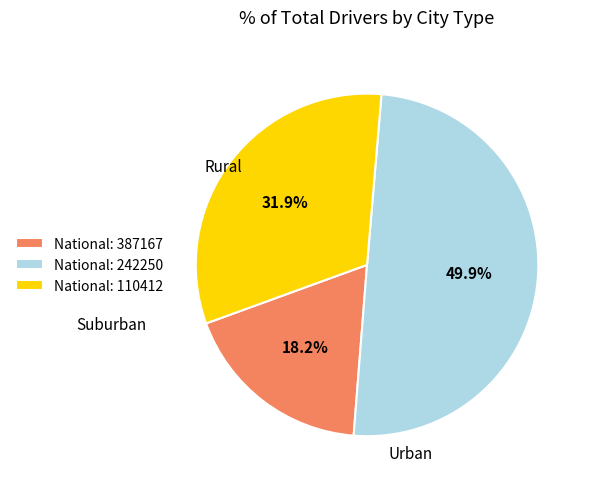

How many slices are in this pie chart?

3